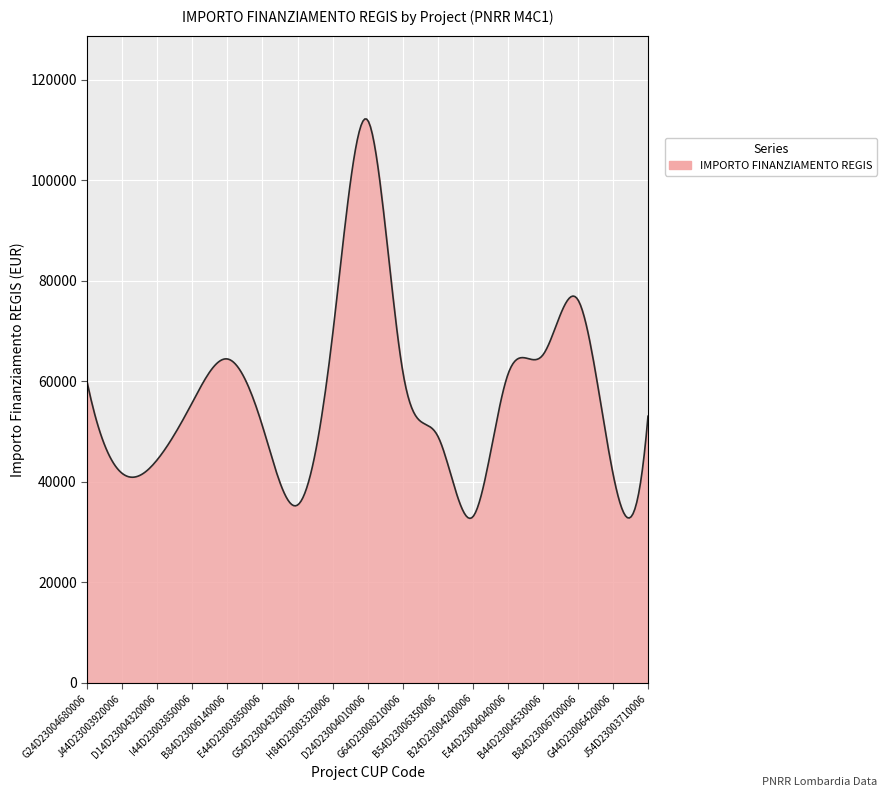

What is the smallest value displayed?

32706.1